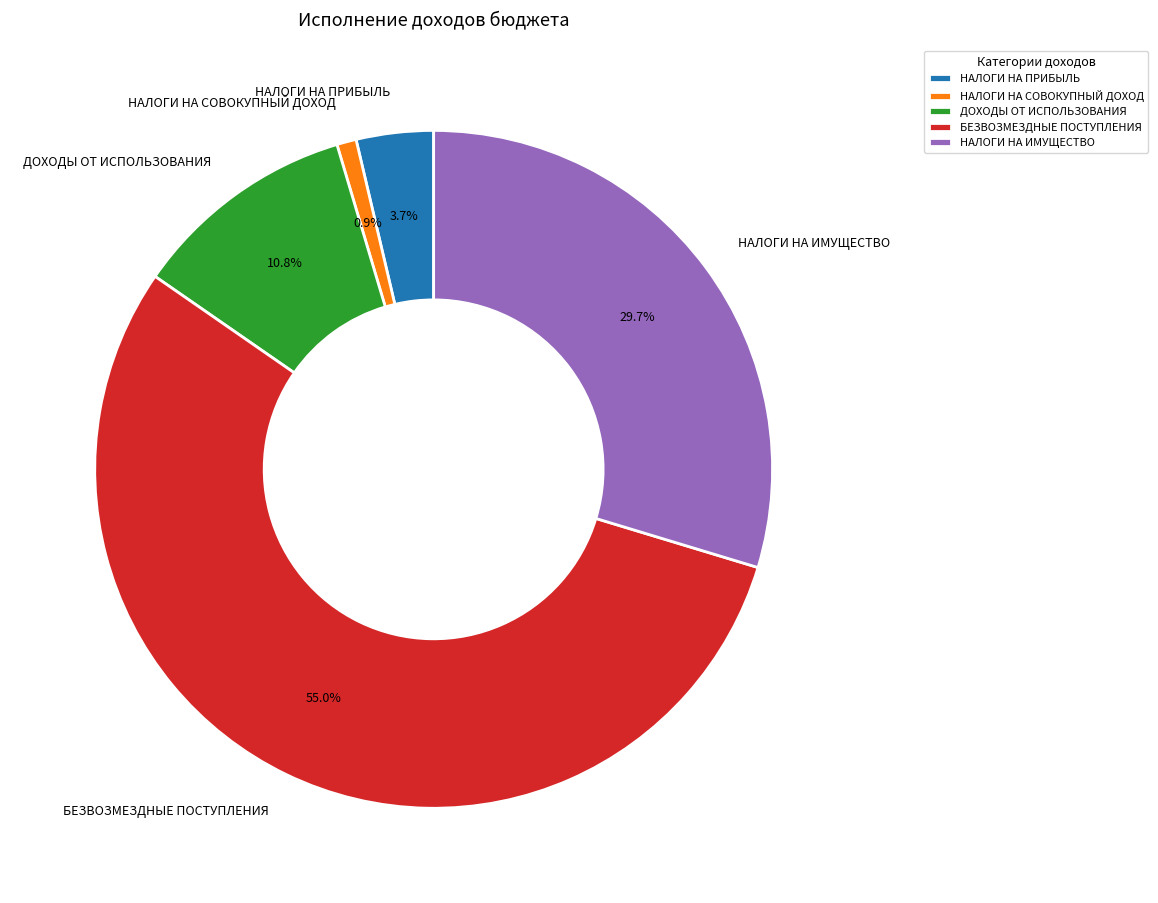

Rank the categories by value from highest to lowest.

БЕЗВОЗМЕЗДНЫЕ ПОСТУПЛЕНИЯ, НАЛОГИ НА ИМУЩЕСТВО, ДОХОДЫ ОТ ИСПОЛЬЗОВАНИЯ, НАЛОГИ НА ПРИБЫЛЬ, НАЛОГИ НА СОВОКУПНЫЙ ДОХОД